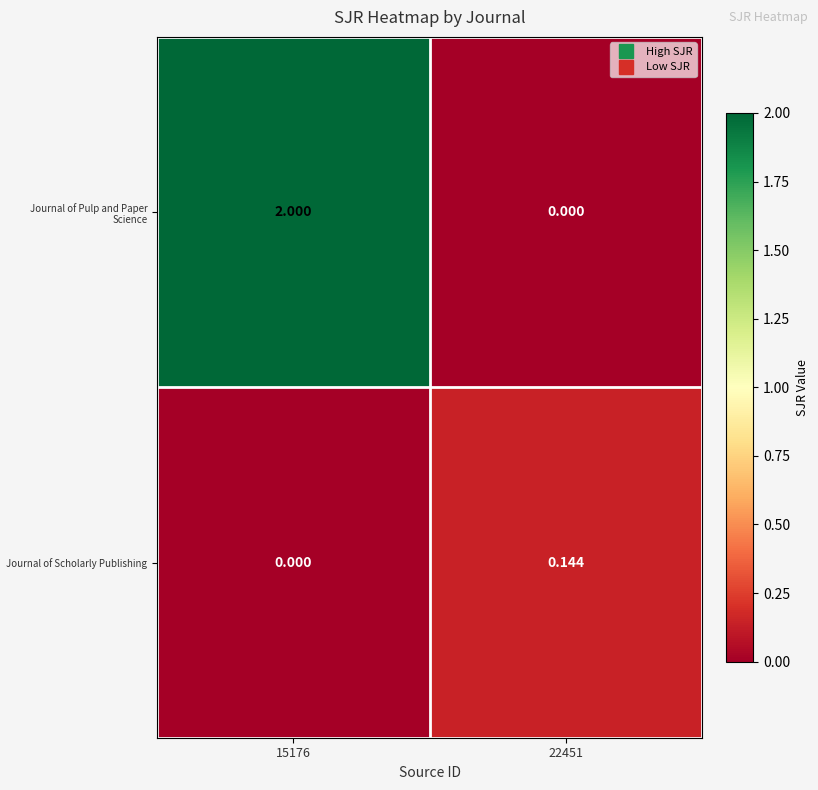

At which category is the sum across all series the highest?

15176